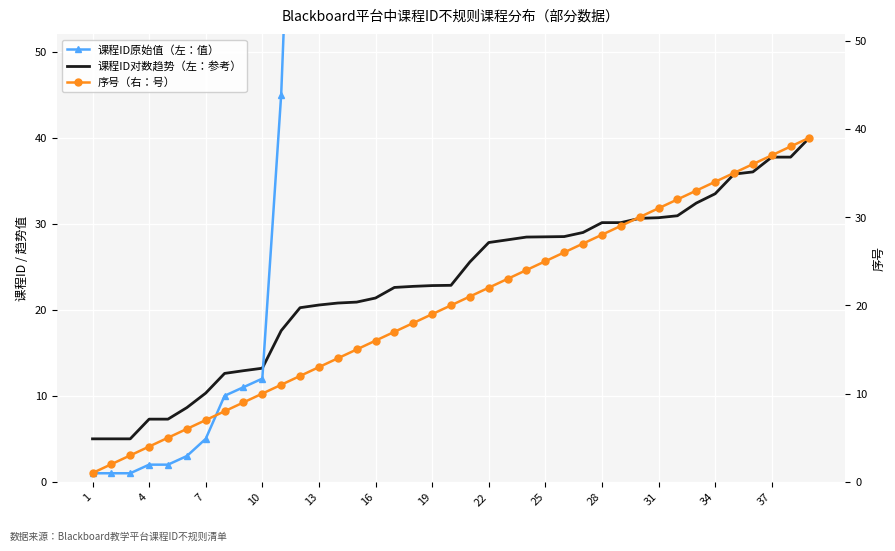

True or false: 课程ID对数趋势（左：参考） has more than 2 interior local peaks.

False